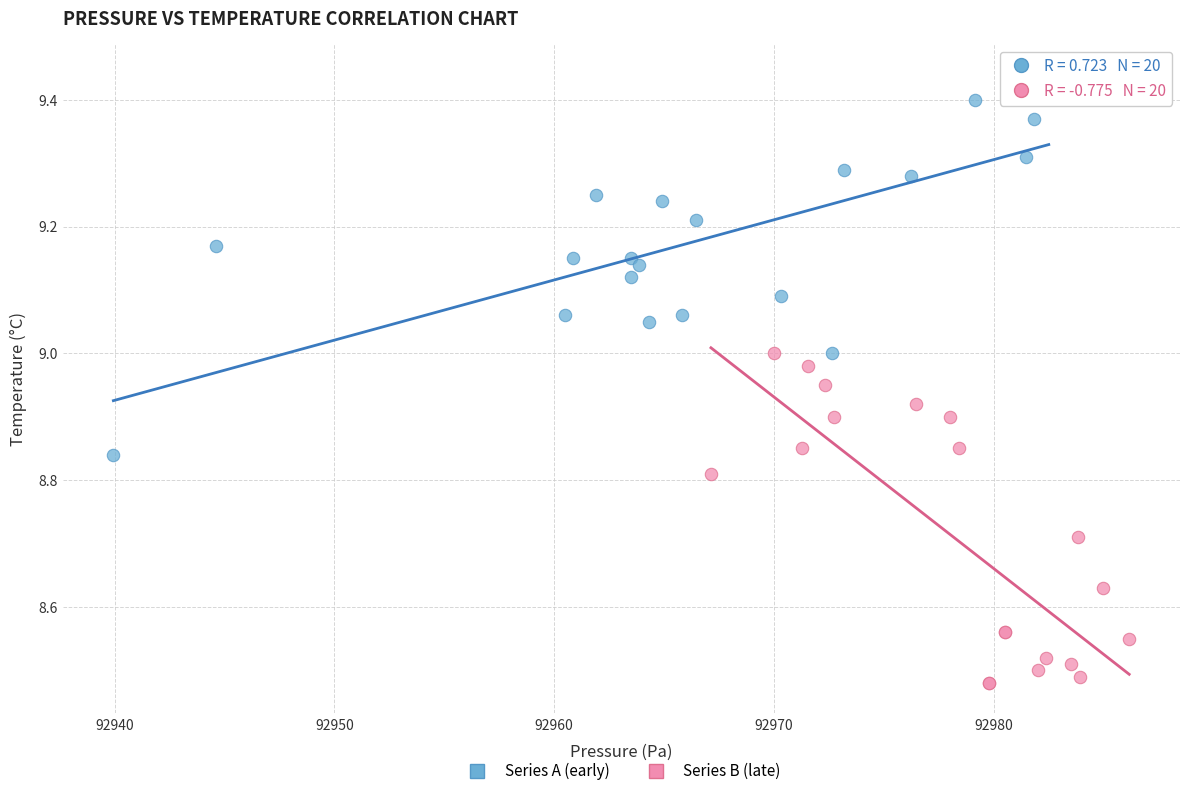

Which series reaches the maximum Y coordinate?

Series A (early)